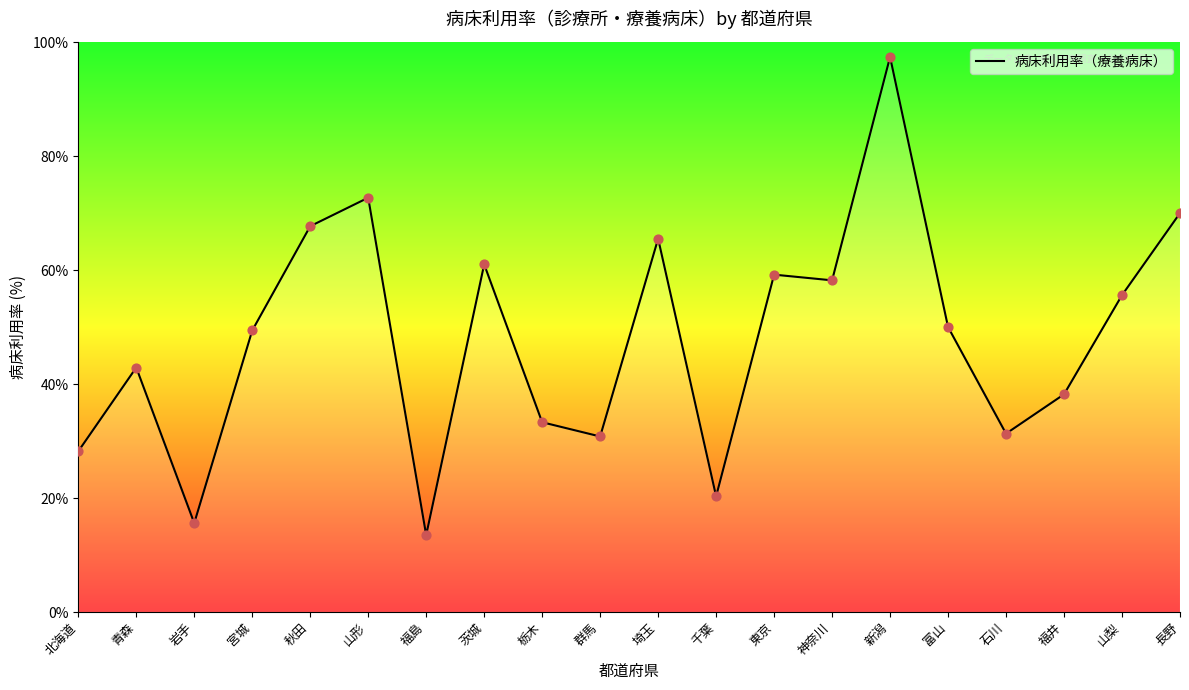

What is the change in value from 山形 to 石川?

-41.4